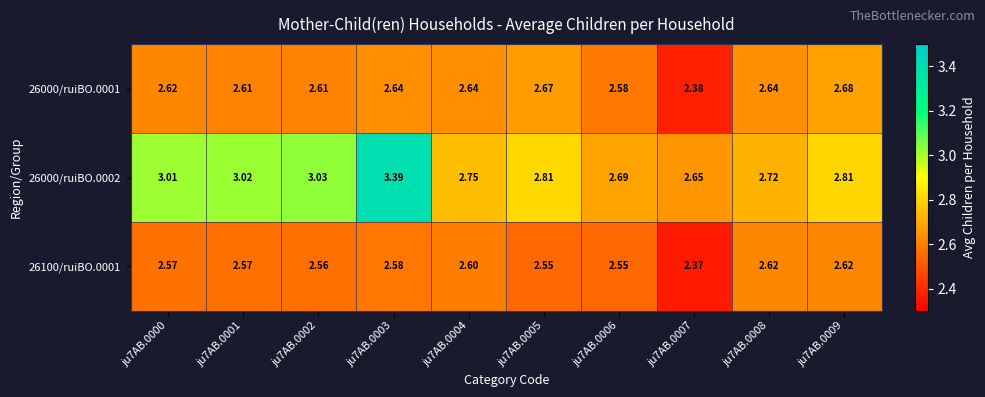

Is the value of 26000/ruiBO.0002 at ju7AB.0003 greater than the value of 26100/ruiBO.0001 at ju7AB.0001?

Yes